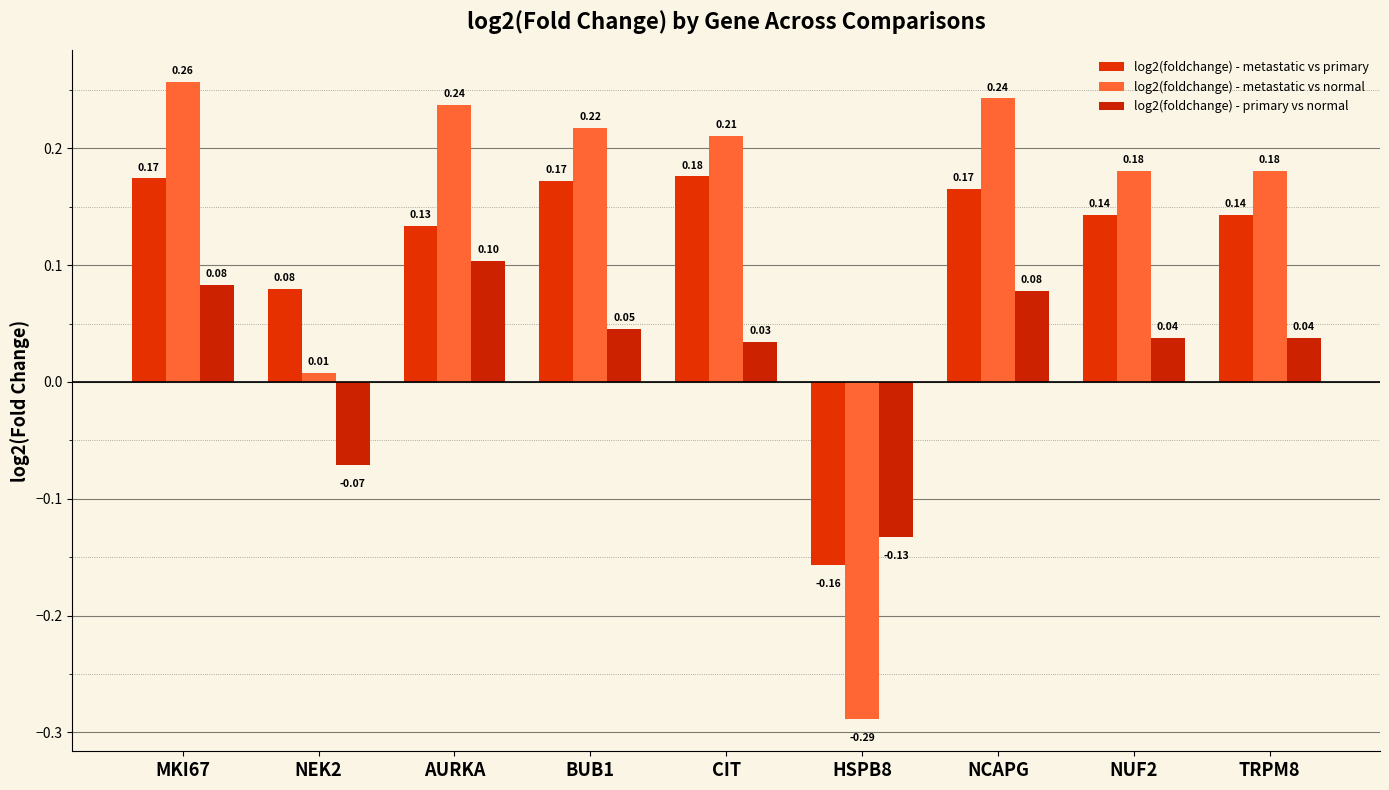

How many data points in log2(foldchange) - metastatic vs primary are less than 0?

1